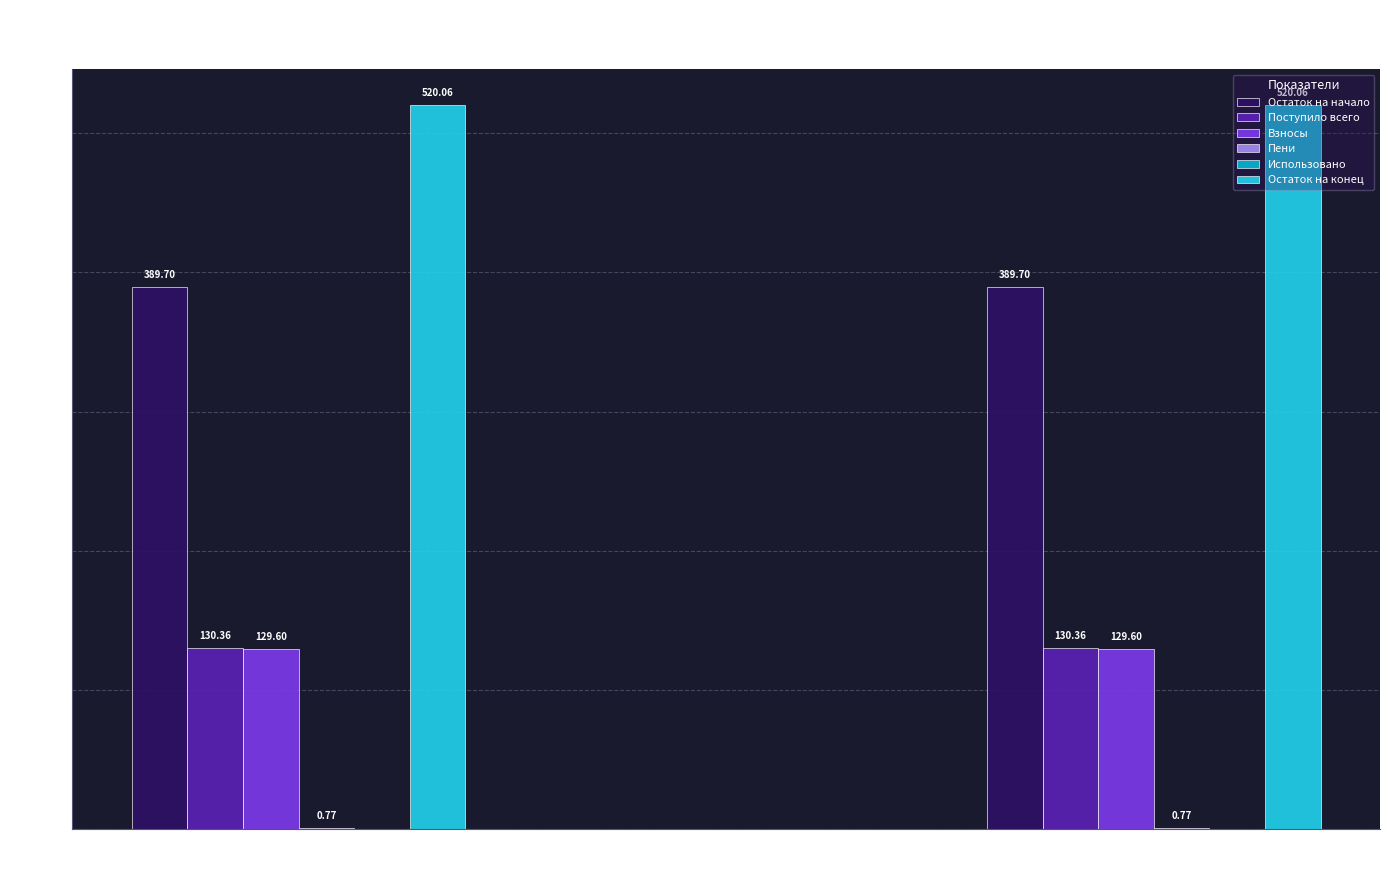

Where is Взносы nearest to the value 64?

сверх минимального взноса